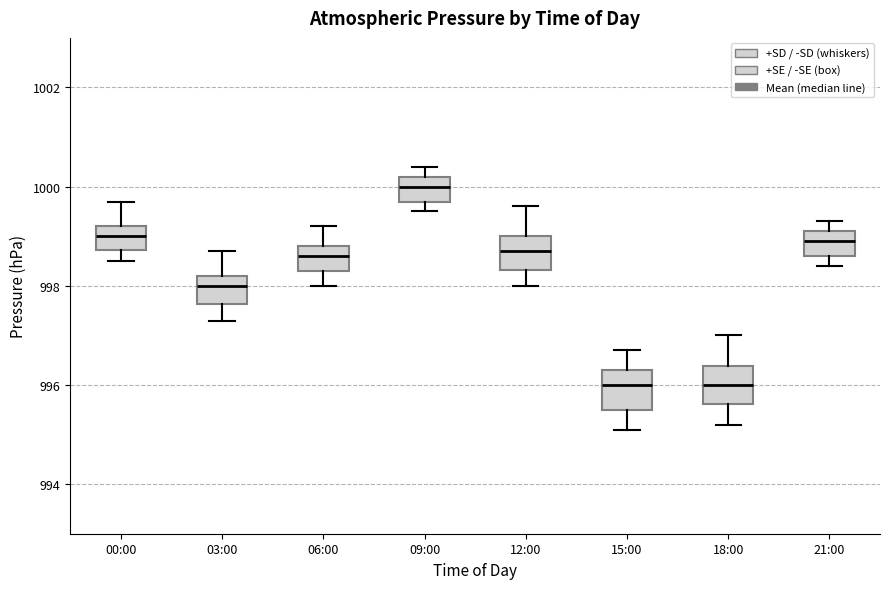

Reading left to right, transcribe this box plot: for each box, give where its median line is, the range the box spans, and where its two whiskers end, as read against the y-axis. The values are not printed on the chart, so give them approximately, as read against the axis.

00:00: median 999.0, box 998.8 to 999.2, whiskers 998.6 to 999.8
03:00: median 998.0, box 997.6 to 998.2, whiskers 997.4 to 998.8
06:00: median 998.6, box 998.4 to 998.8, whiskers 998.0 to 999.2
09:00: median 1000.0, box 999.8 to 1000.2, whiskers 999.6 to 1000.4
12:00: median 998.8, box 998.4 to 999.0, whiskers 998.0 to 999.6
15:00: median 996.0, box 995.6 to 996.4, whiskers 995.2 to 996.8
18:00: median 996.0, box 995.6 to 996.4, whiskers 995.2 to 997.0
21:00: median 999.0, box 998.6 to 999.2, whiskers 998.4 to 999.4